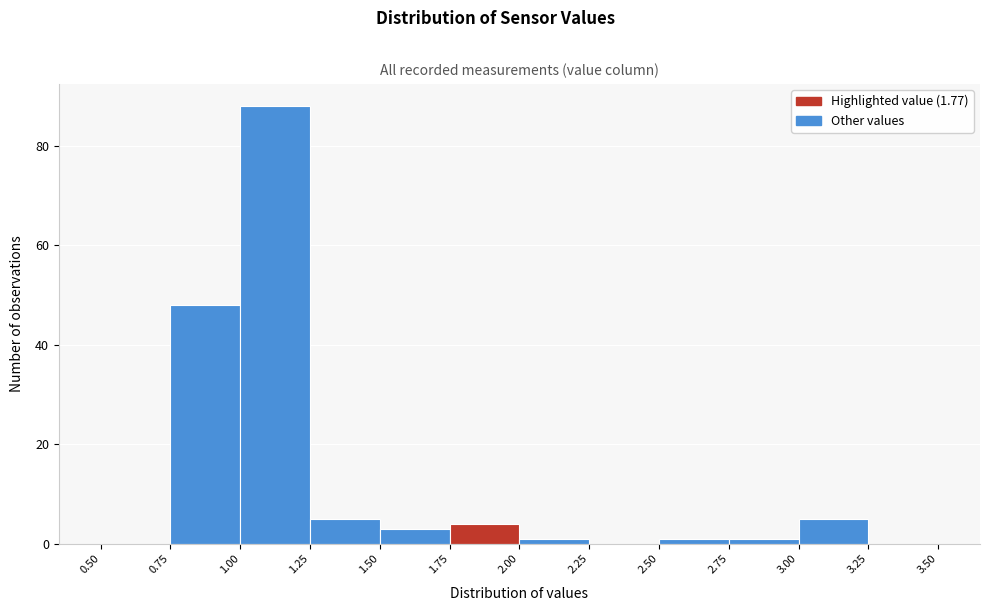

Which range on the x-axis has the tallest bar?

1.00 to 1.25